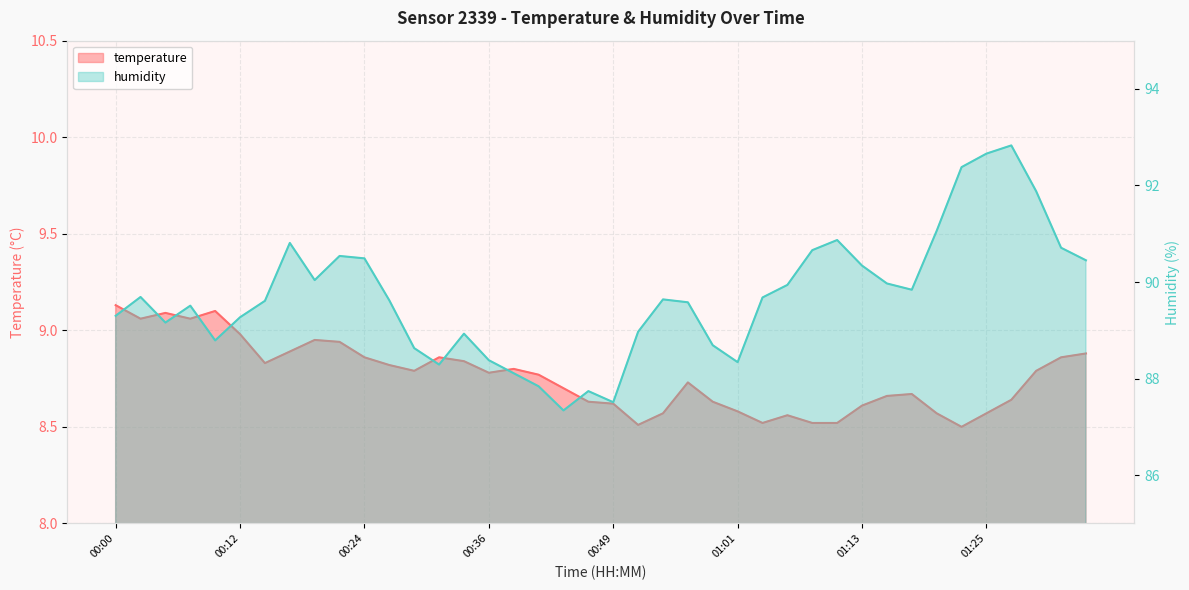

The humidity series shows 153.5 at 00:36. True or false?

False